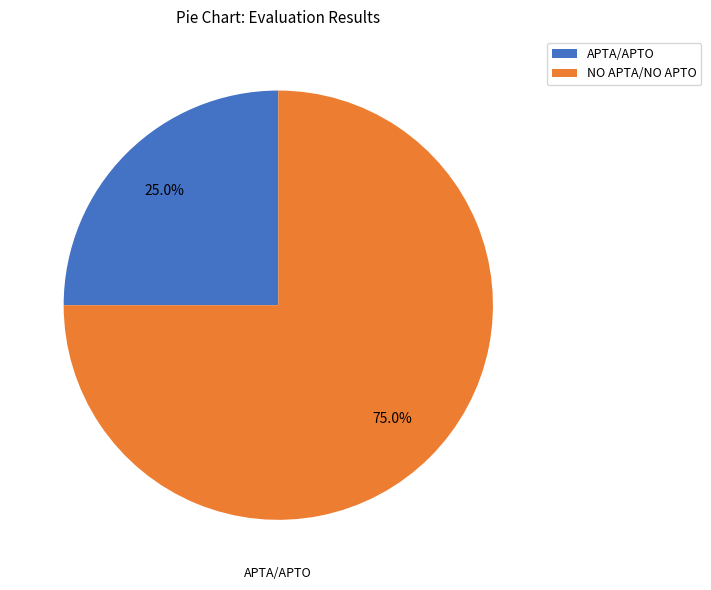

What percentage is NOT represented by APTA/APTO?

75.0%